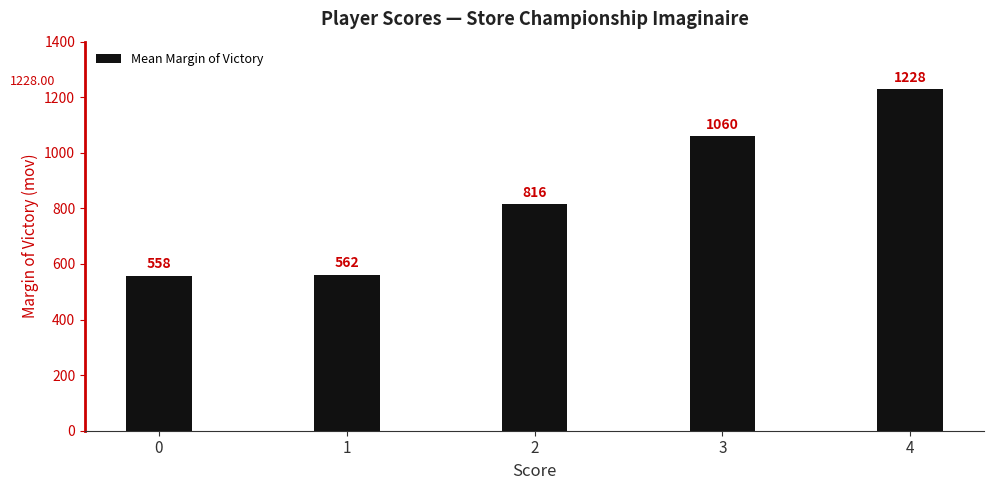

List the labels in order of value, smallest first.

0, 1, 2, 3, 4